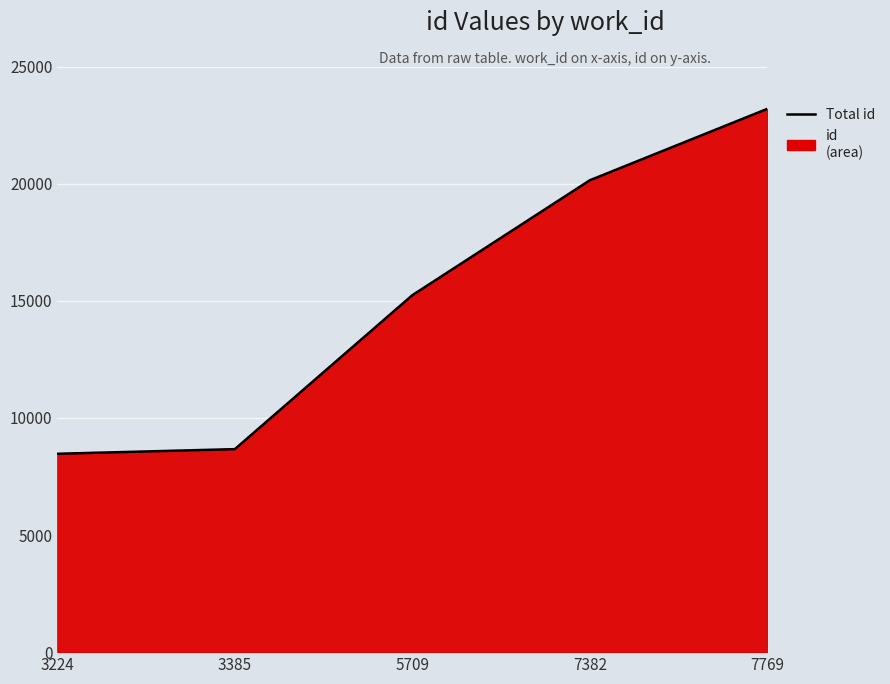

Count the number of values greater than 15237.

2